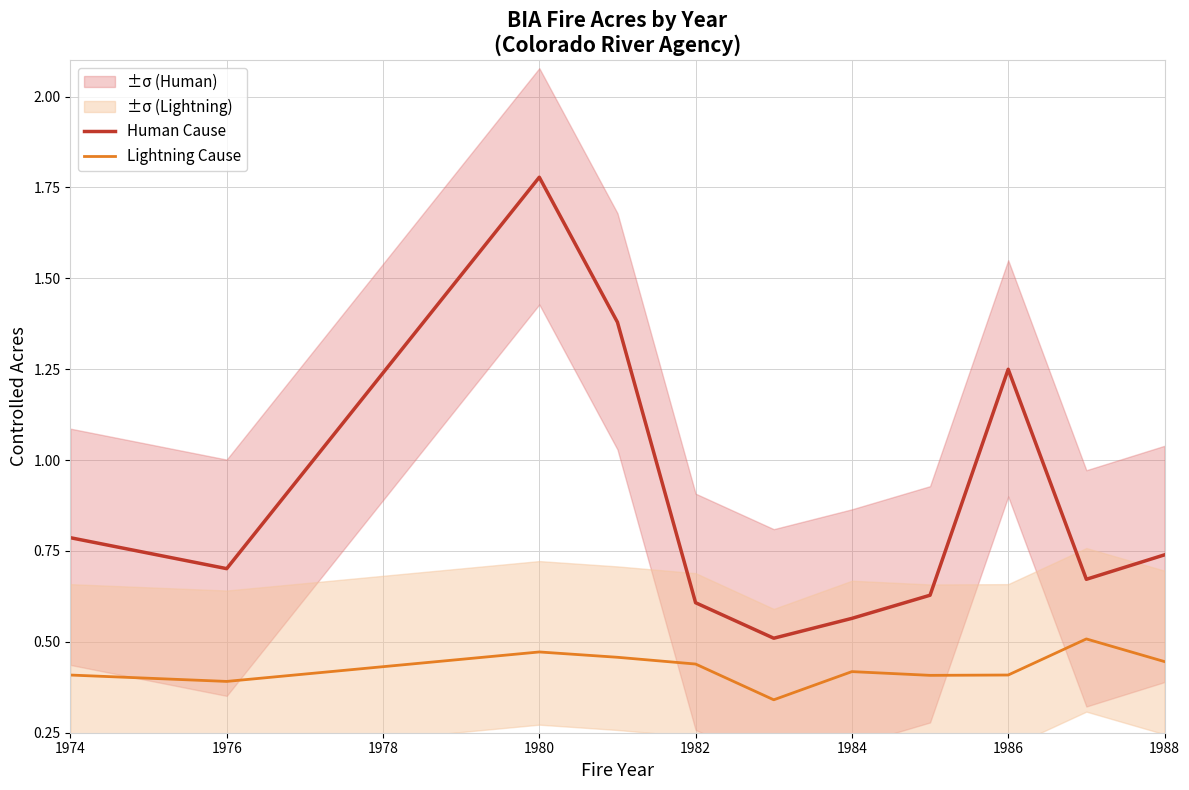

The value of Lightning Cause at 1974 is 0.6. True or false?

False